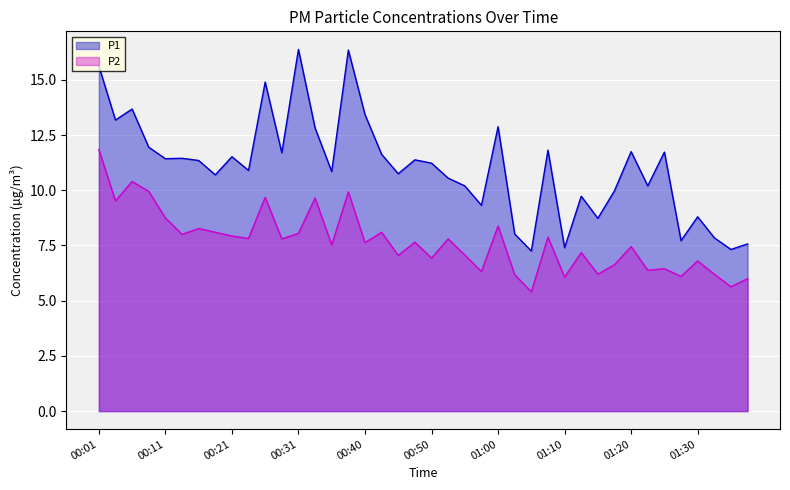

True or false: P2 has a value of 3.6 at 00:21.

False